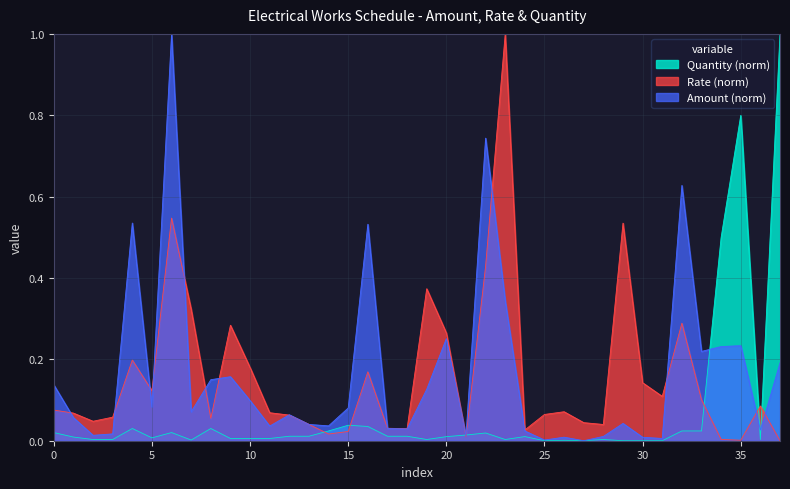

What is the maximum value for Rate (norm)?

1.0